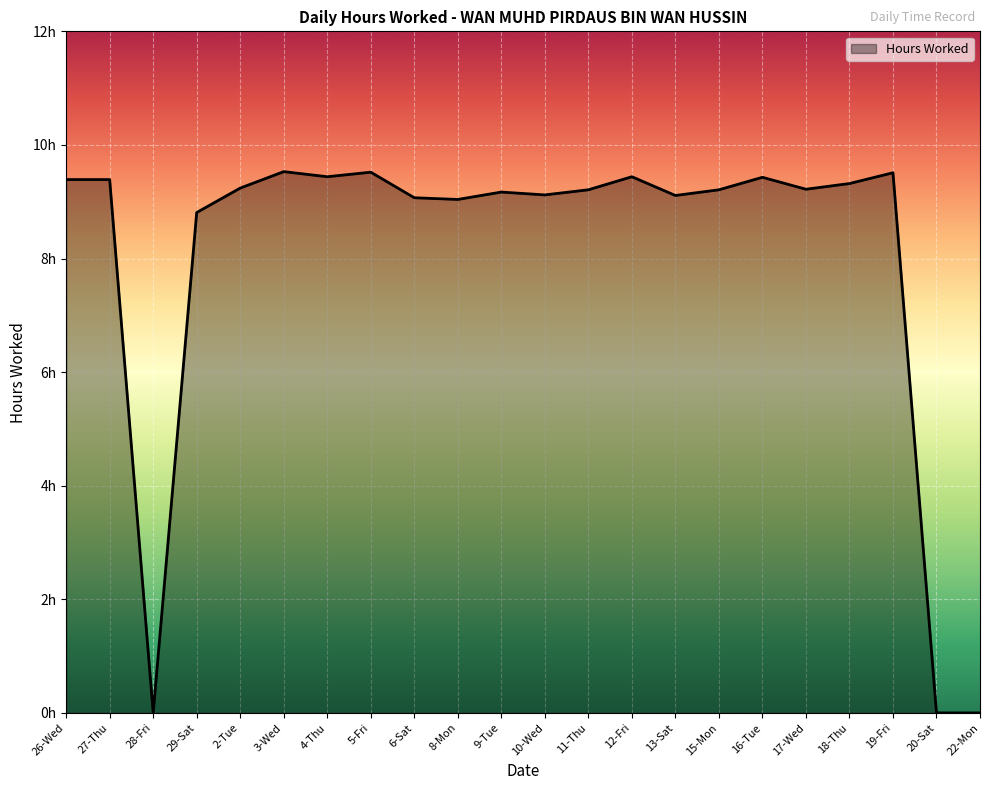

Does the chart have visible grid lines?

Yes